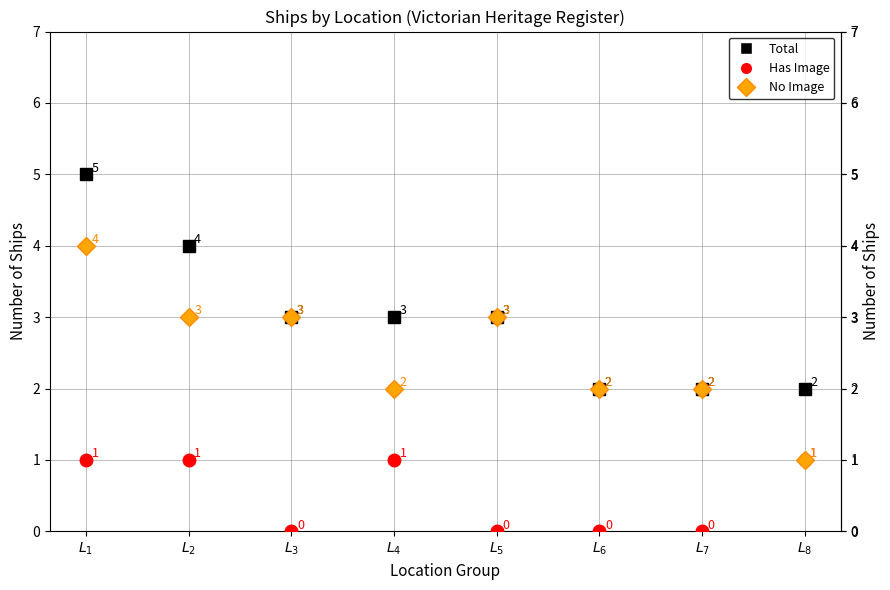

True or false: Total has more than 1 points higher than both neighbors.

False